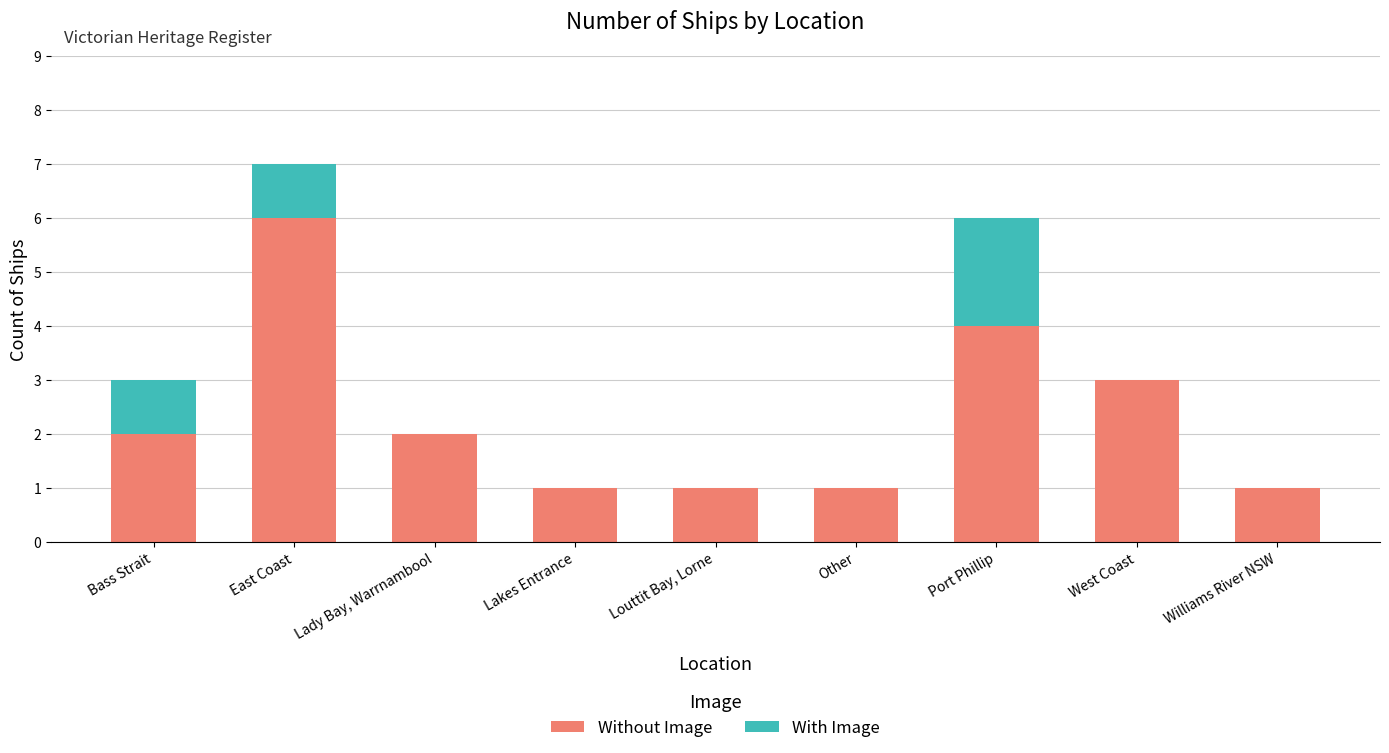

Are the bars horizontal?

No